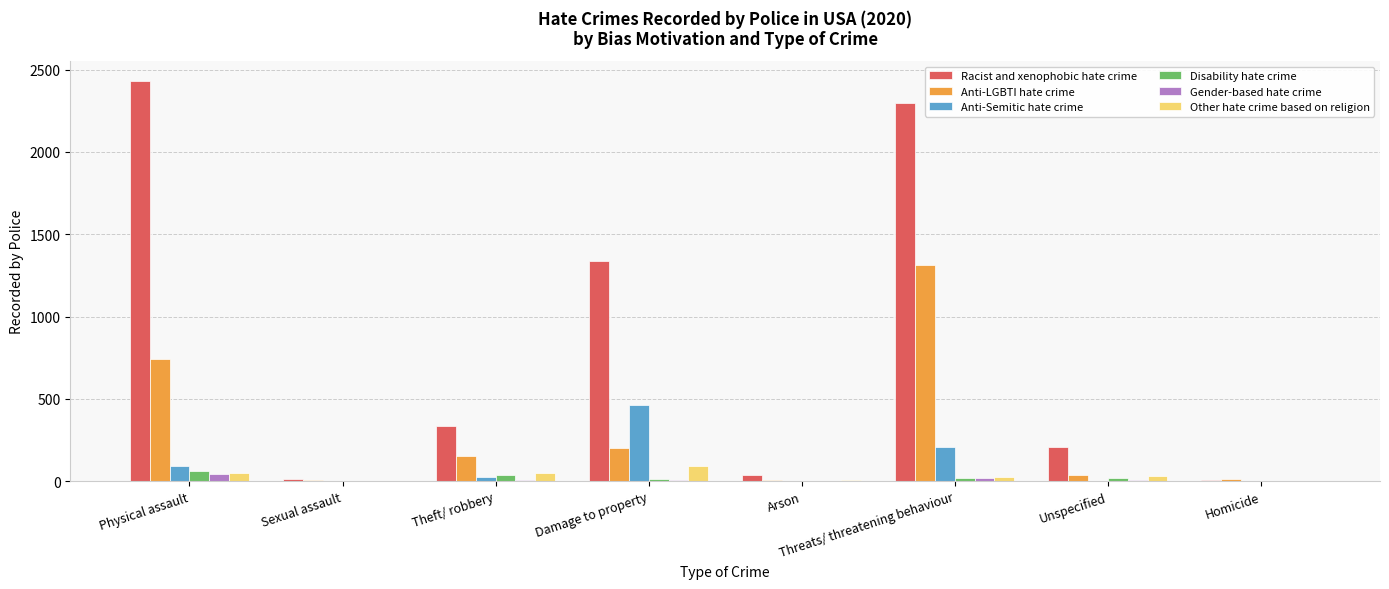

What is the total value across all series at Arson?

50